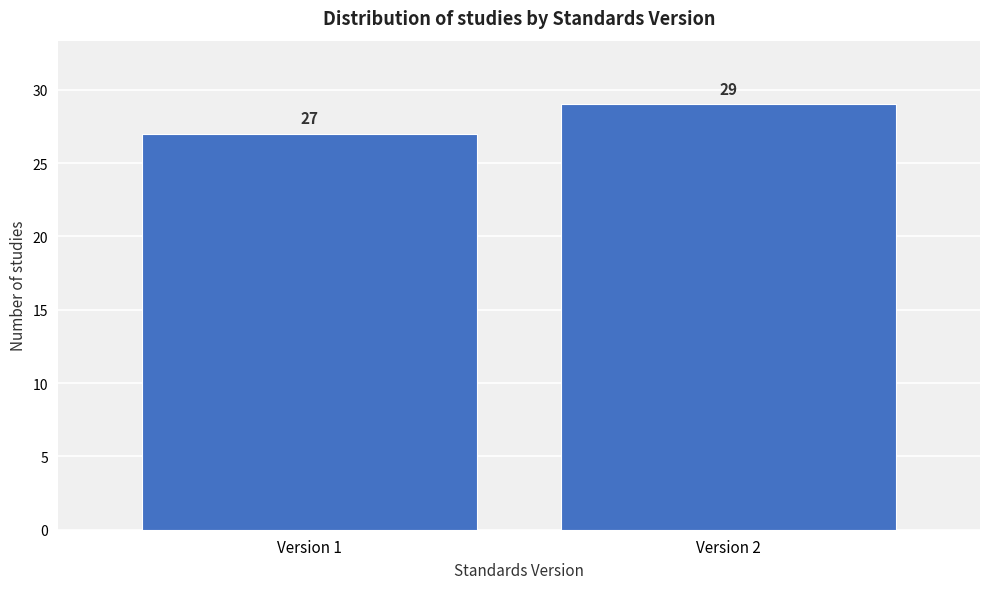

Reading left to right, list all the values displayed in this chart.

Version 1=27	Version 2=29